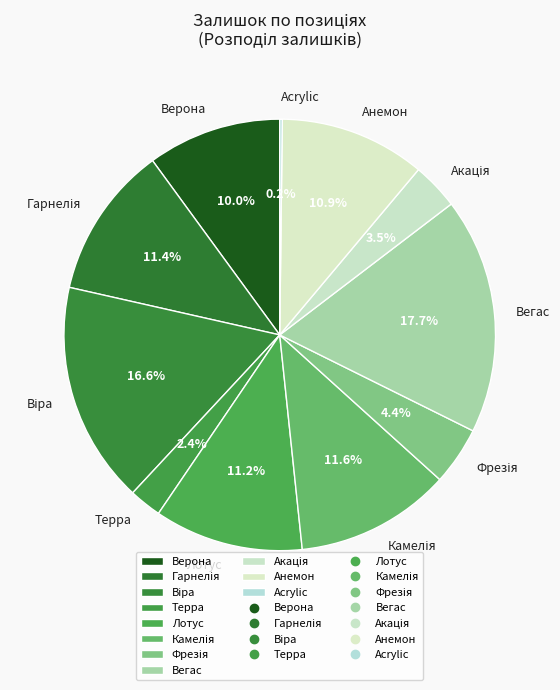

What percentage is the Верона slice, to the nearest percent?

10%